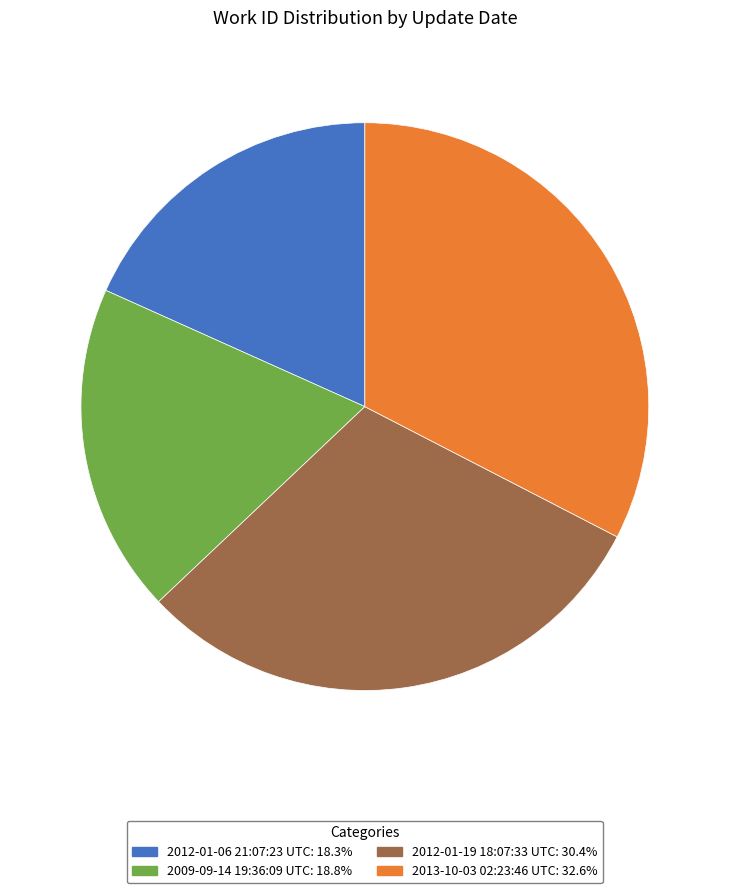

Is the sum of 2009-09-14 19:36:09 UTC: 18.8% and 2012-01-06 21:07:23 UTC: 18.3% greater than half?

No